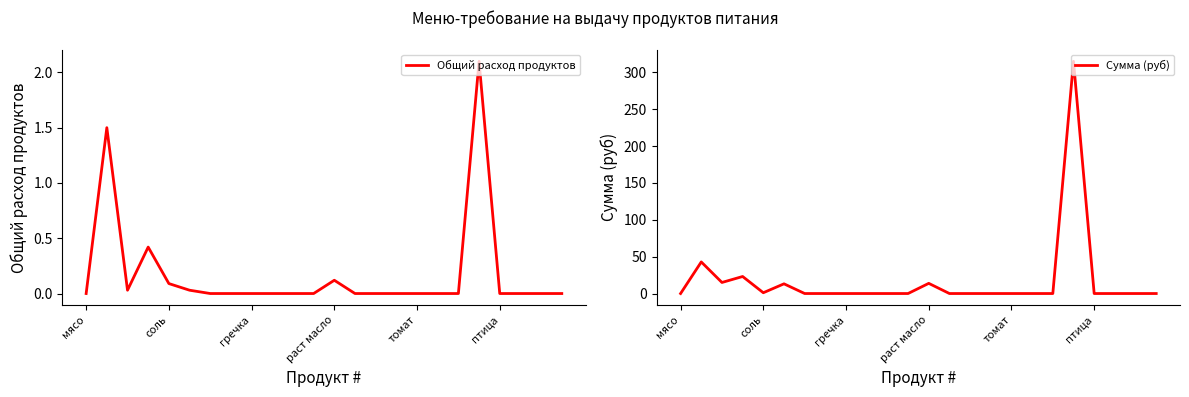

How many positive values does the Сумма (руб) series have?

7